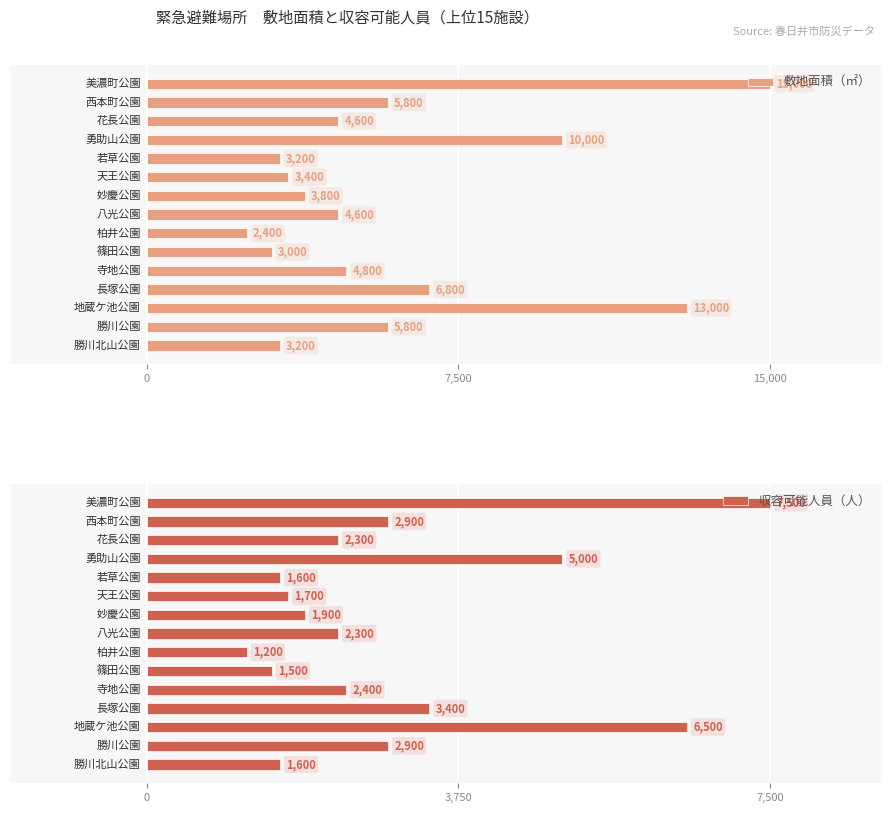

How many data points in 収容可能人員（人） are above 2300?

7